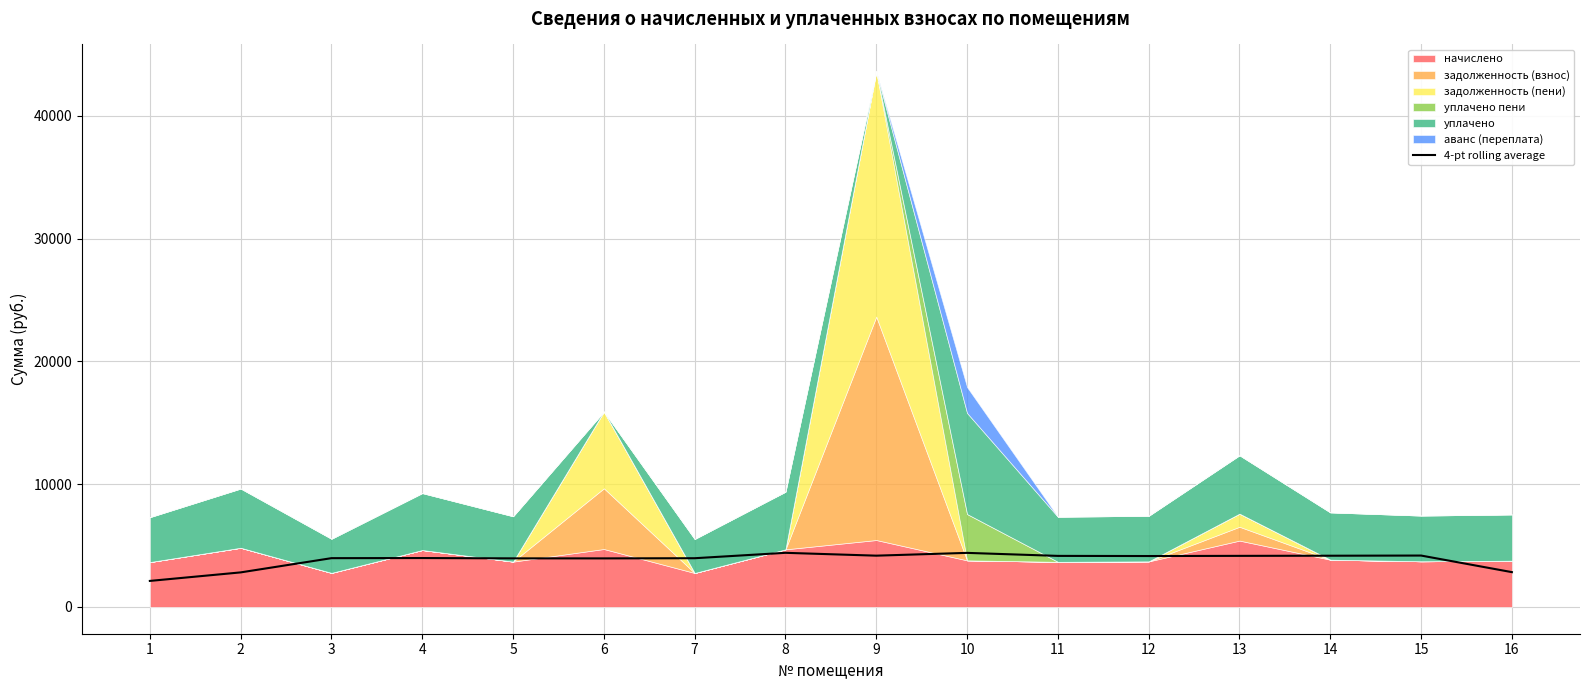

What is the value of the 16th point from the left?

2833.4